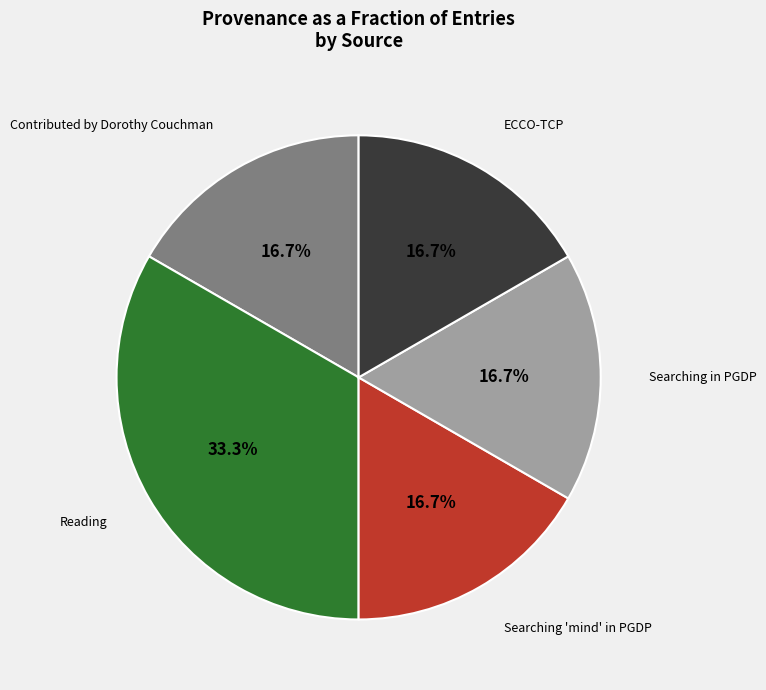

What percentage is the Contributed by Dorothy Couchman slice, to the nearest percent?

17%